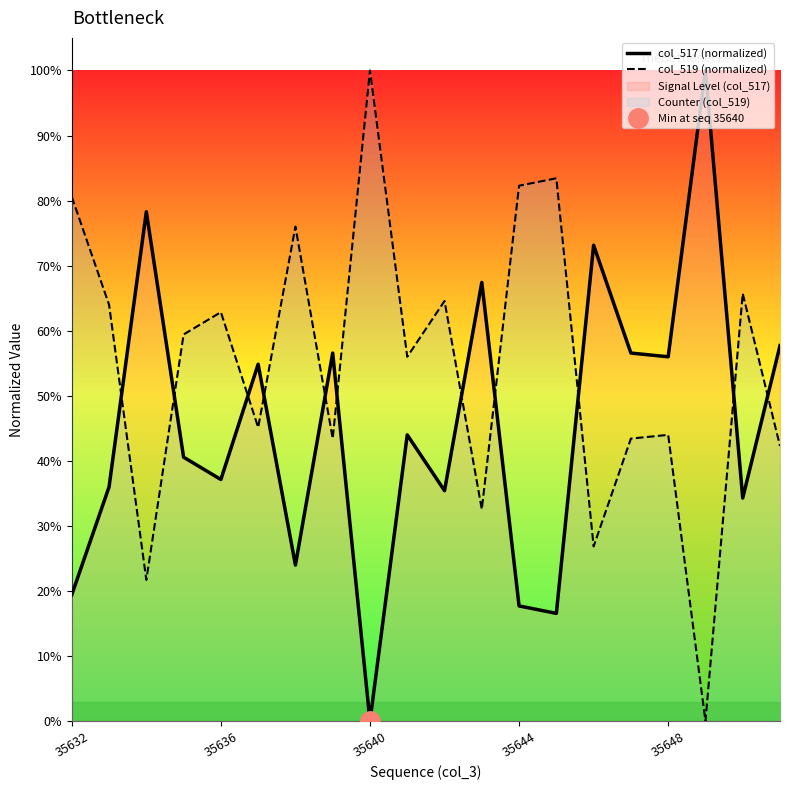

True or false: col_519 (normalized) has more than 0 points higher than both neighbors.

True